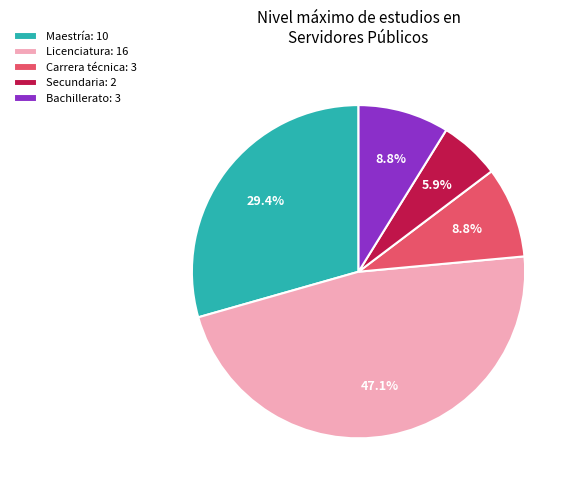

Is there a majority slice in this chart?

No